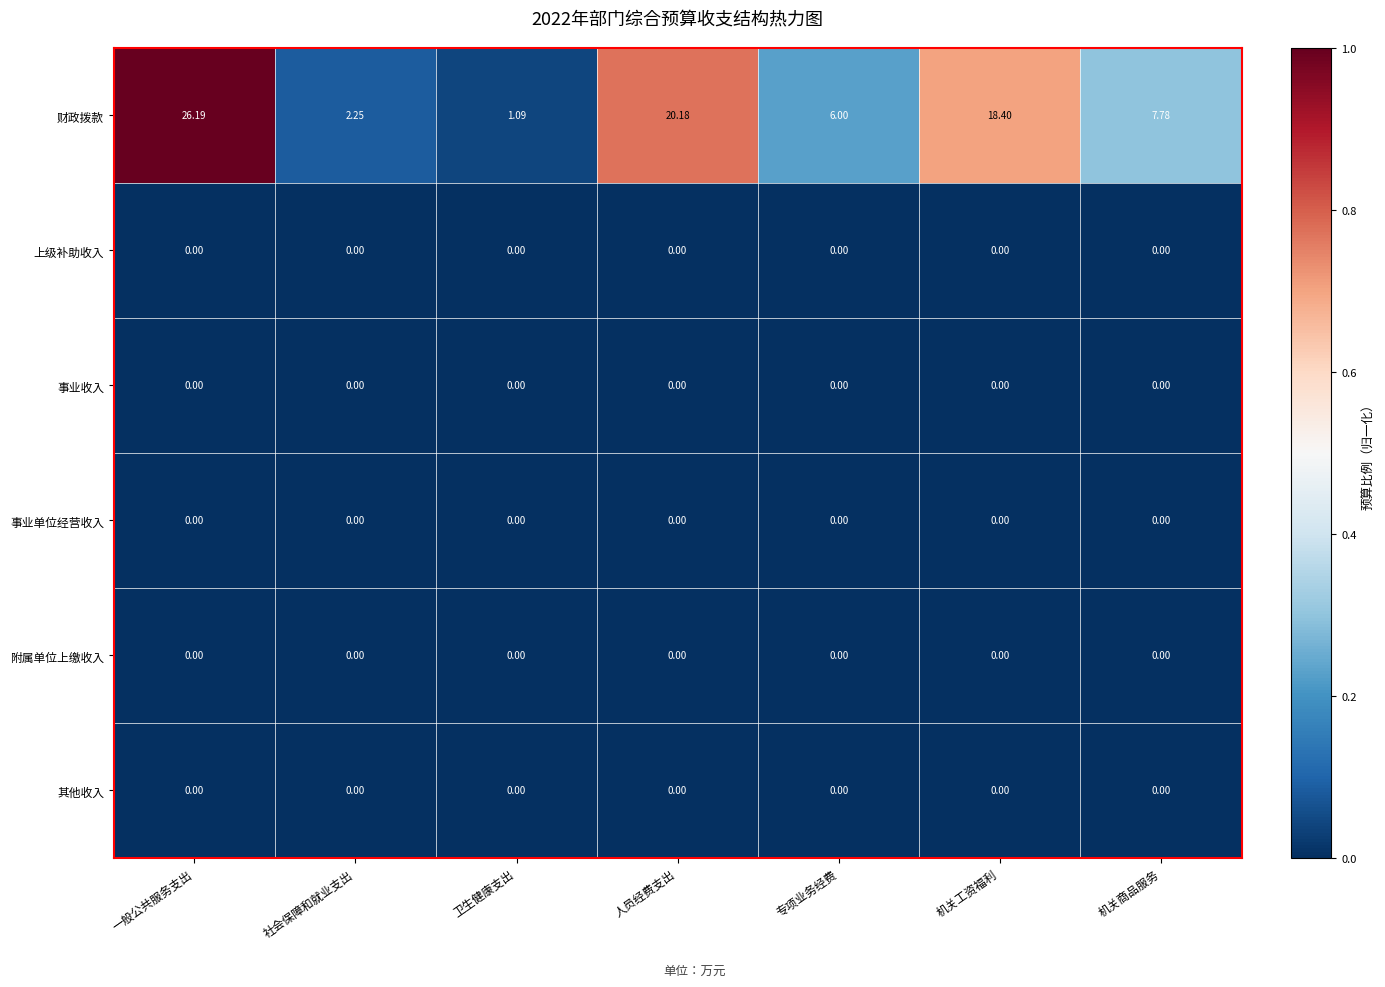

Where is 财政拨款 nearest to the value 13?

机关商品服务